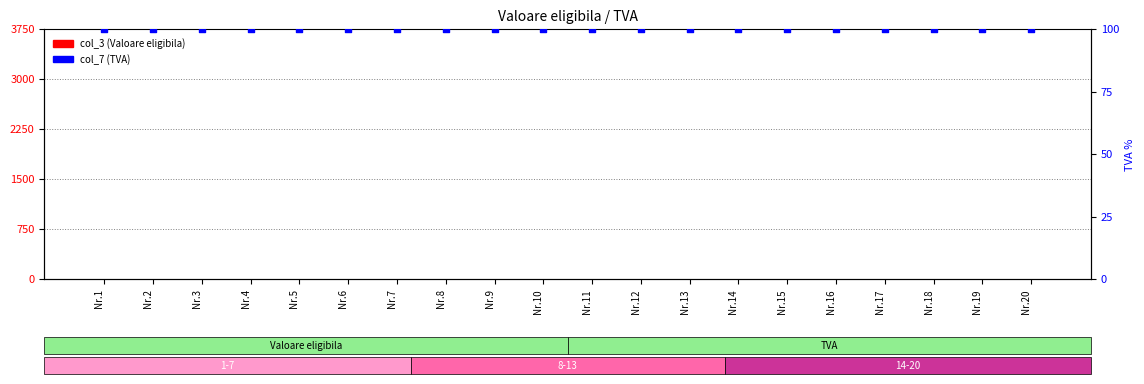

Which series has the widest spread of Y values?

col_3